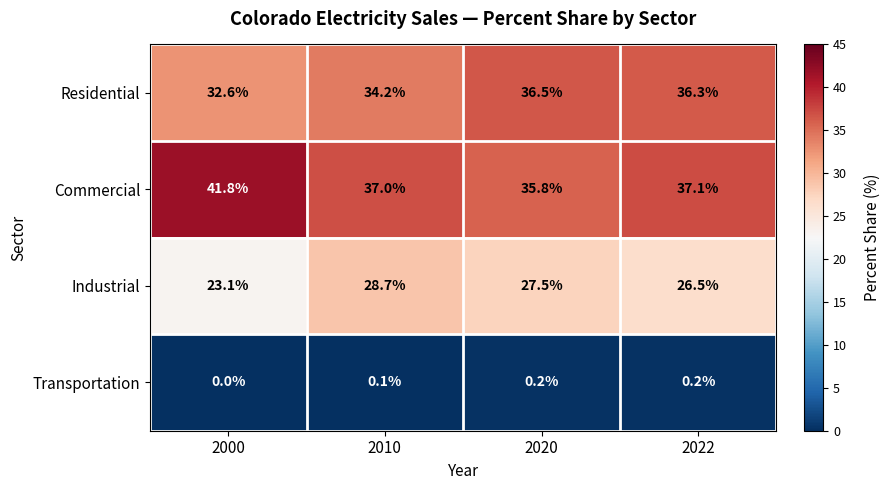

Rank the series by their maximum value, from lowest to highest.

Transportation, Industrial, Residential, Commercial